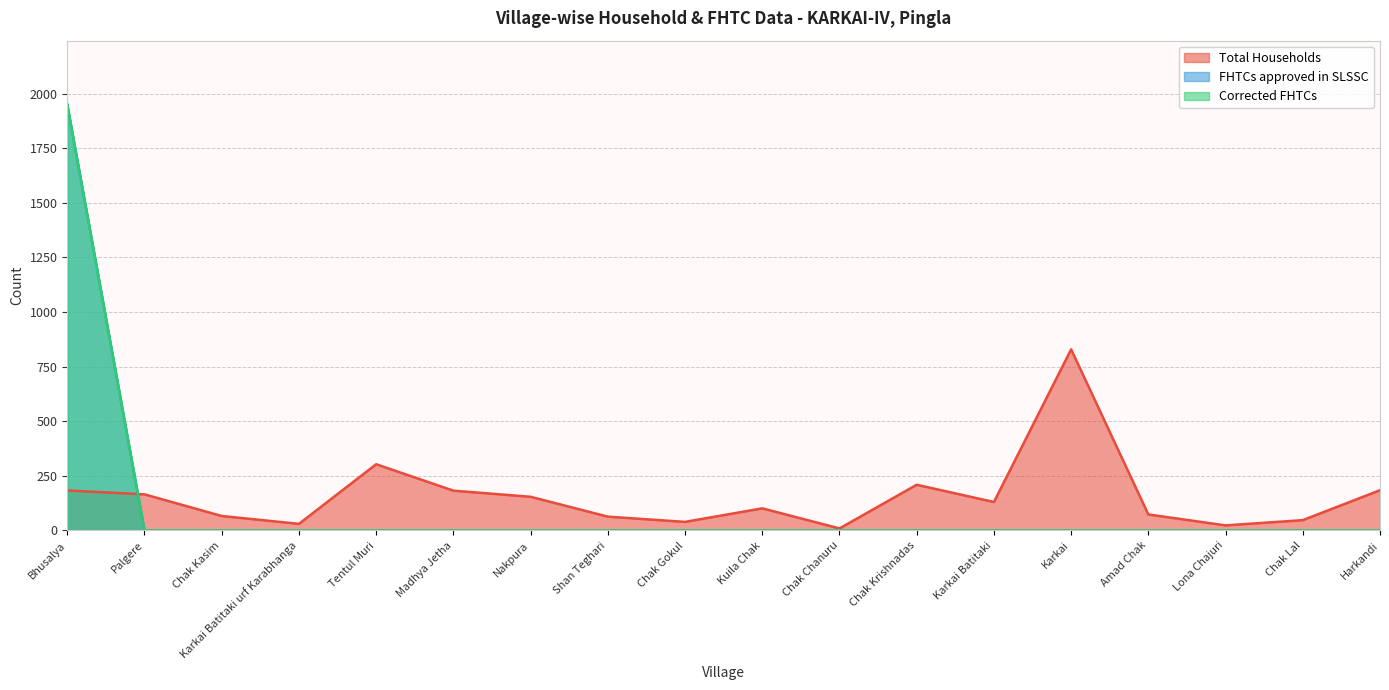

At which label is Total Households closest to 419?

Tentul Muri